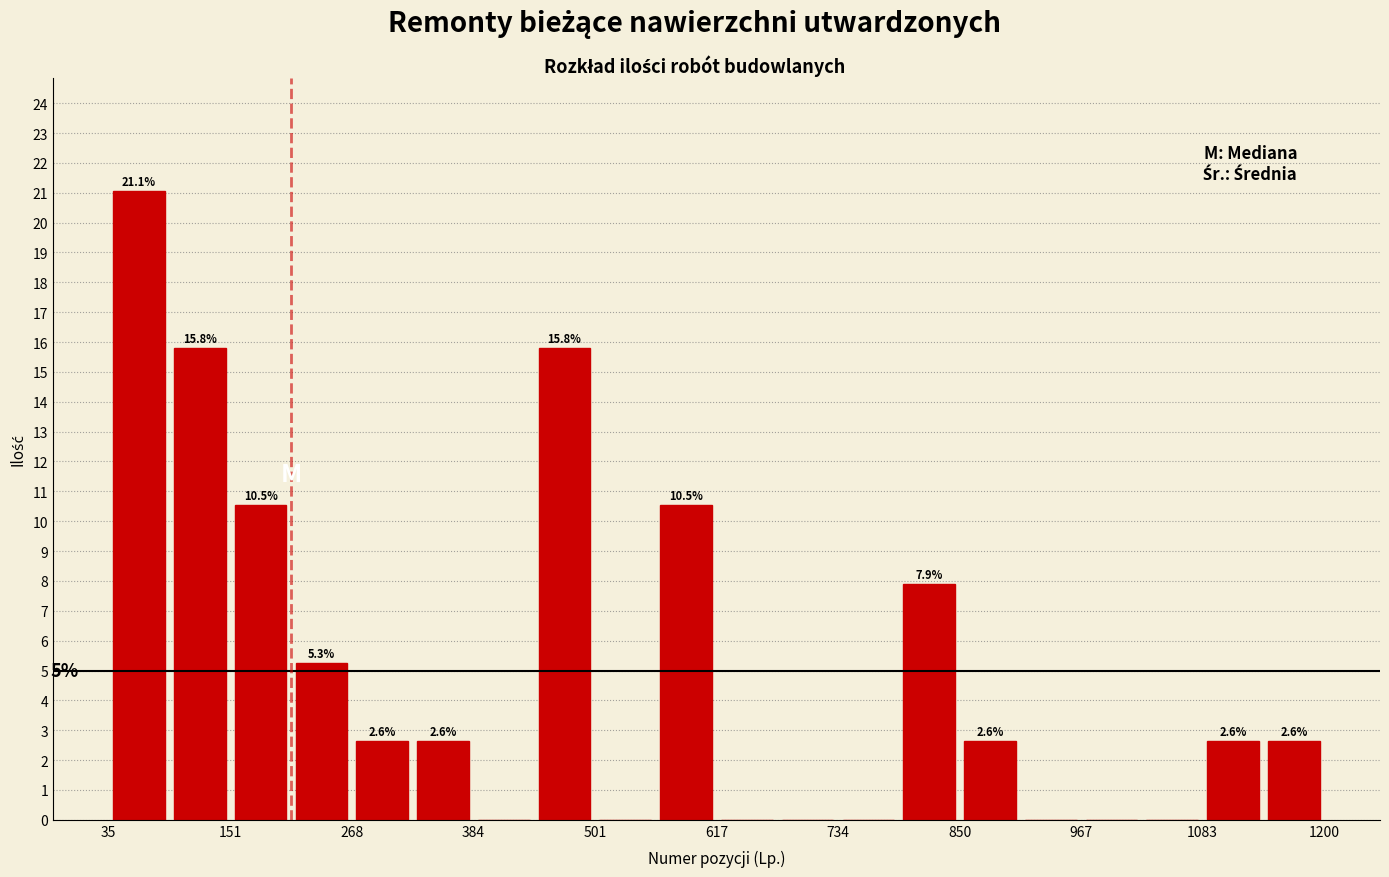

Read against the x-axis, roughly where is the centre of the tallest bar?

60